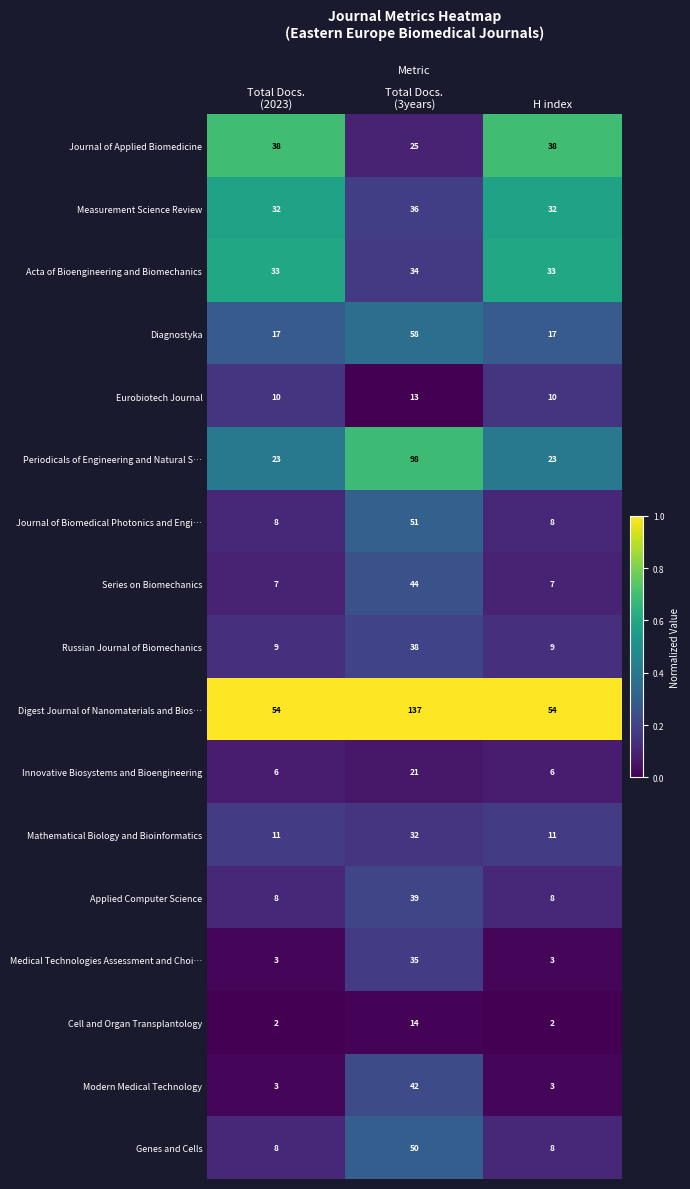

Which series has the largest total across all categories?

Digest Journal of Nanomaterials and Bios…